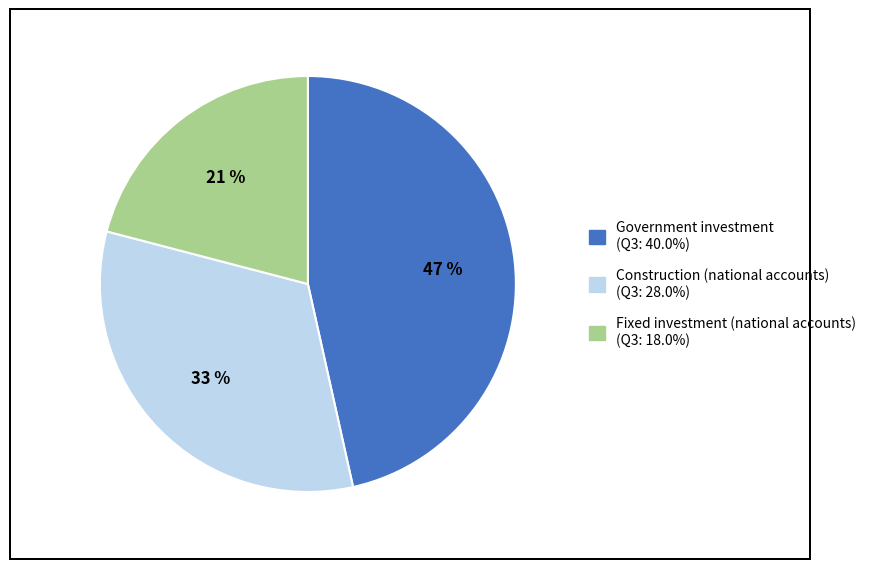

To the nearest percent, what is the difference between the largest and smallest slice percentages?

26%